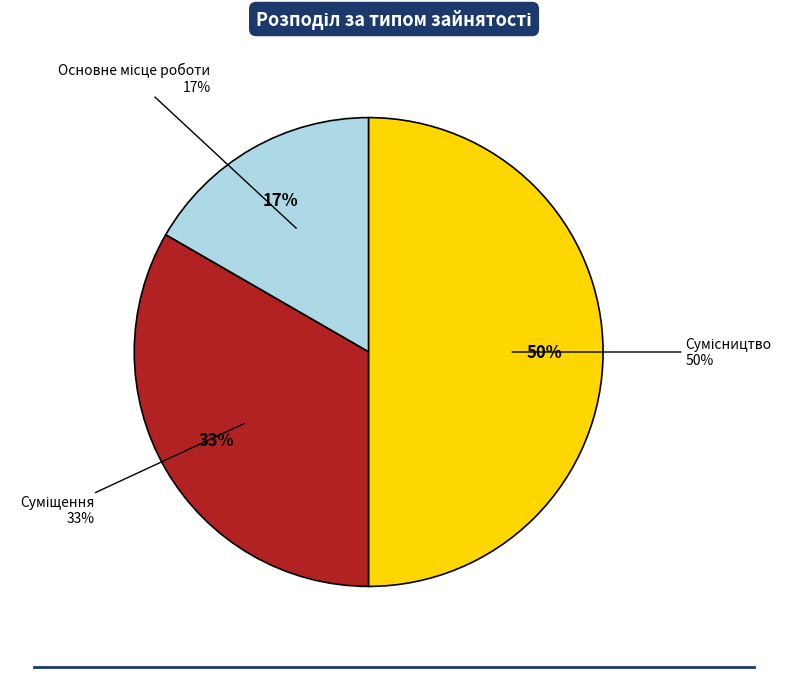

Do Сумісництво and Суміщення together represent more than half of the pie?

Yes